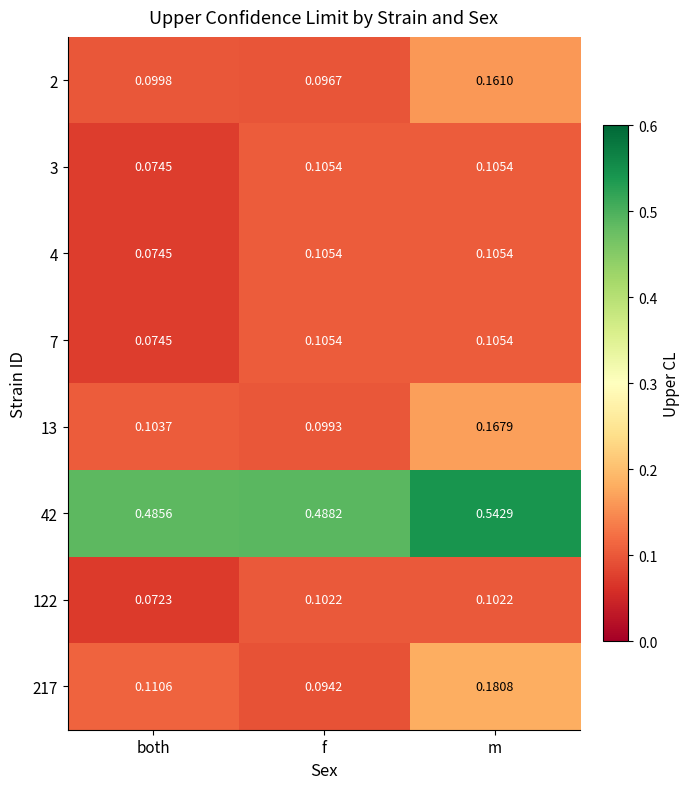

At how many categories does at least one series exceed 0?

3